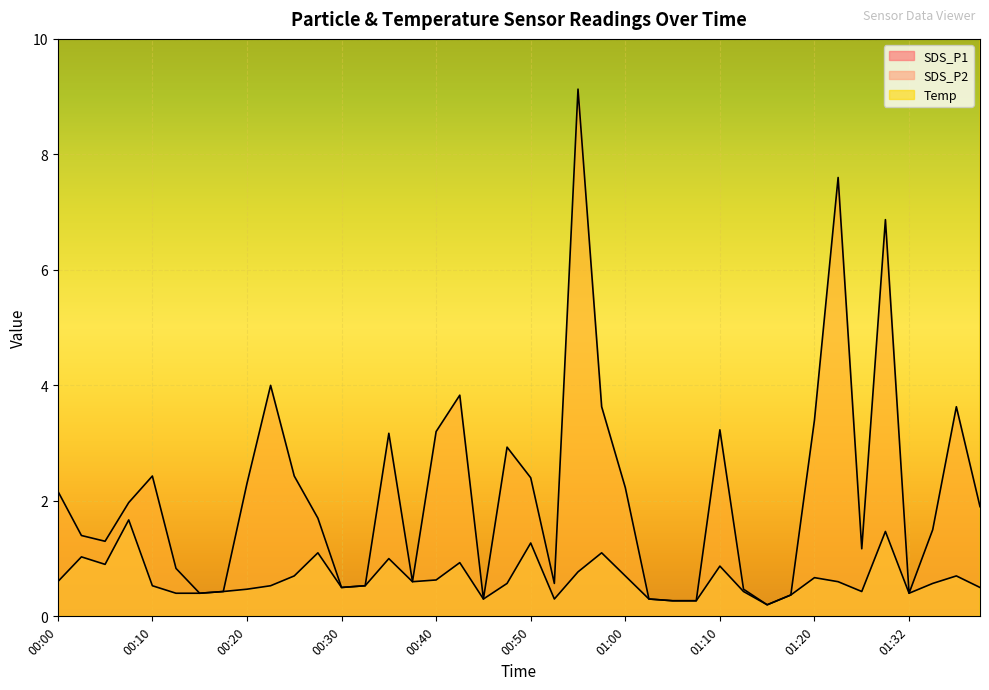

What is the lowest value of the Temp series?

12.1